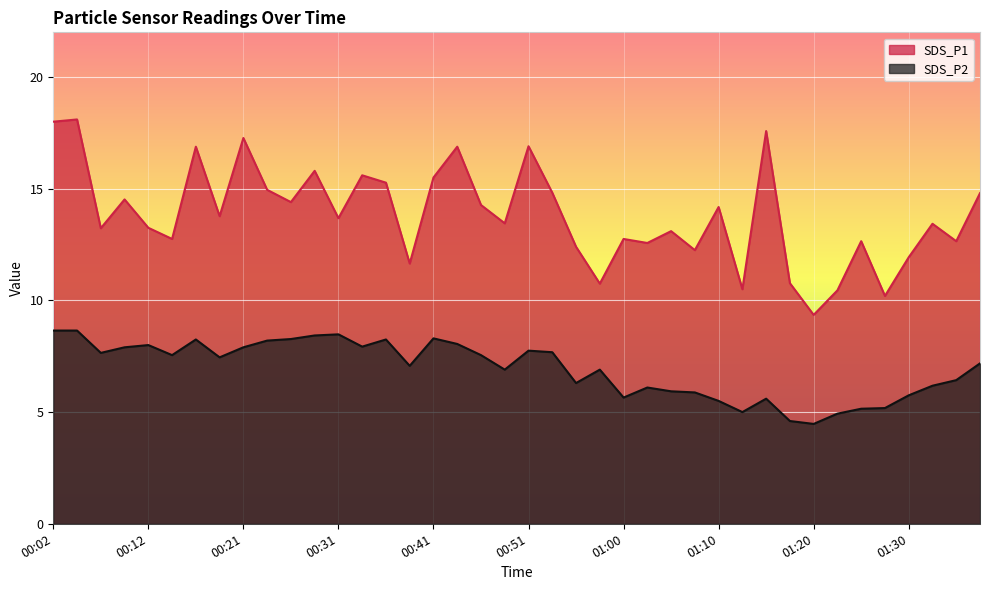

What is the value of the SDS_P2 point at the 20th from the left?

6.9